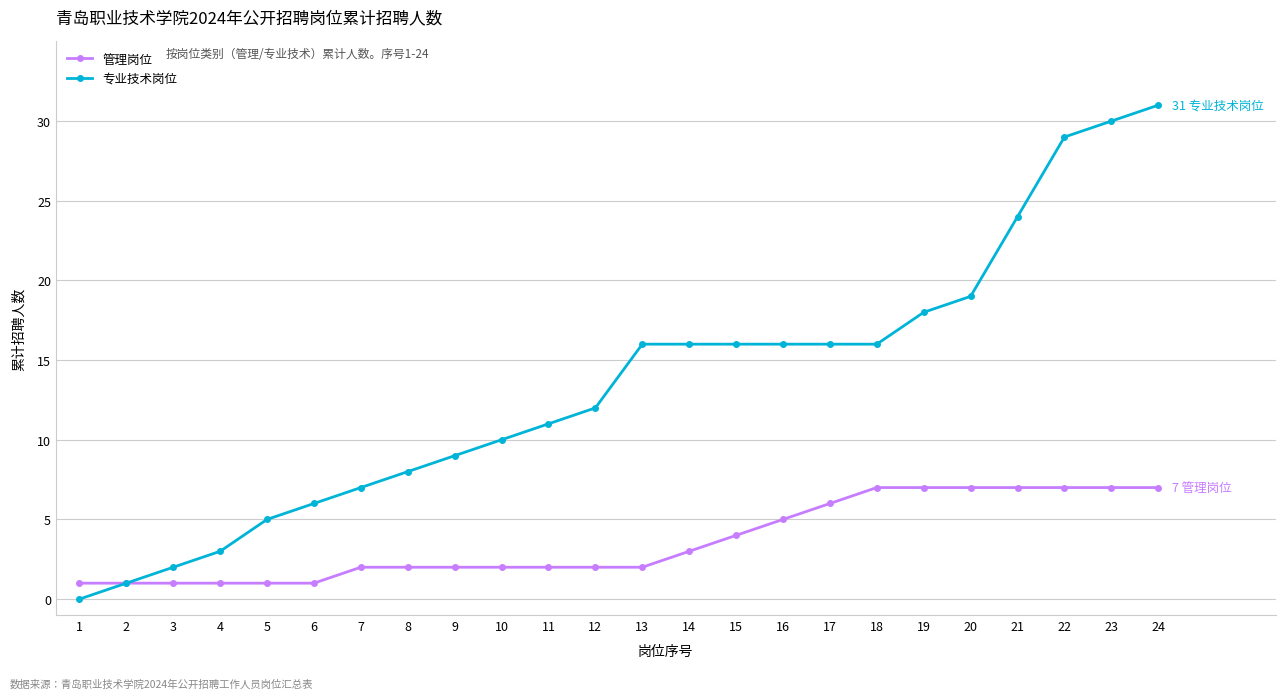

What are all the series names shown in the legend?

管理岗位, 专业技术岗位